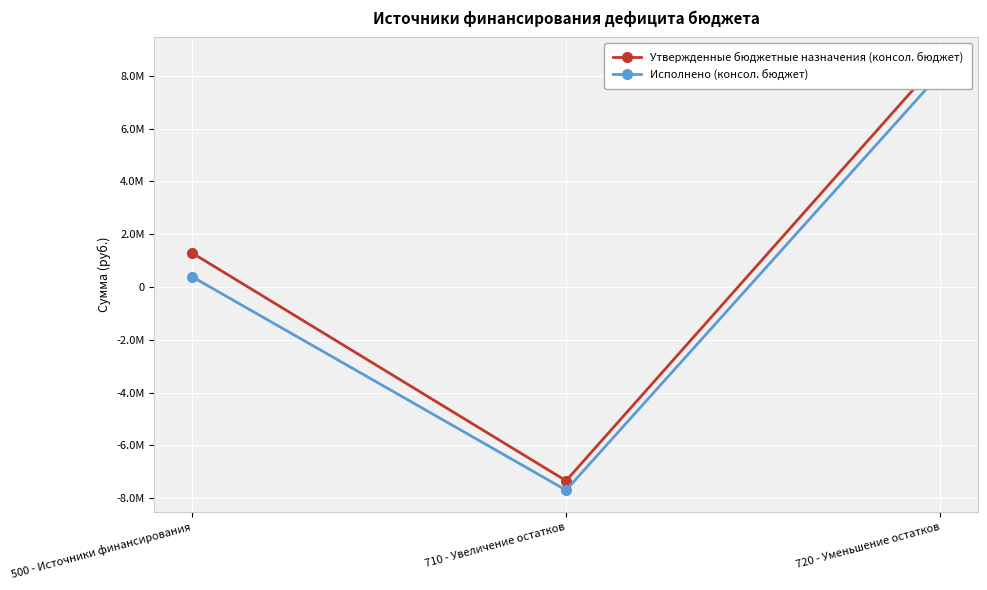

What is the maximum value for Исполнено (консол. бюджет)?

8087520.2